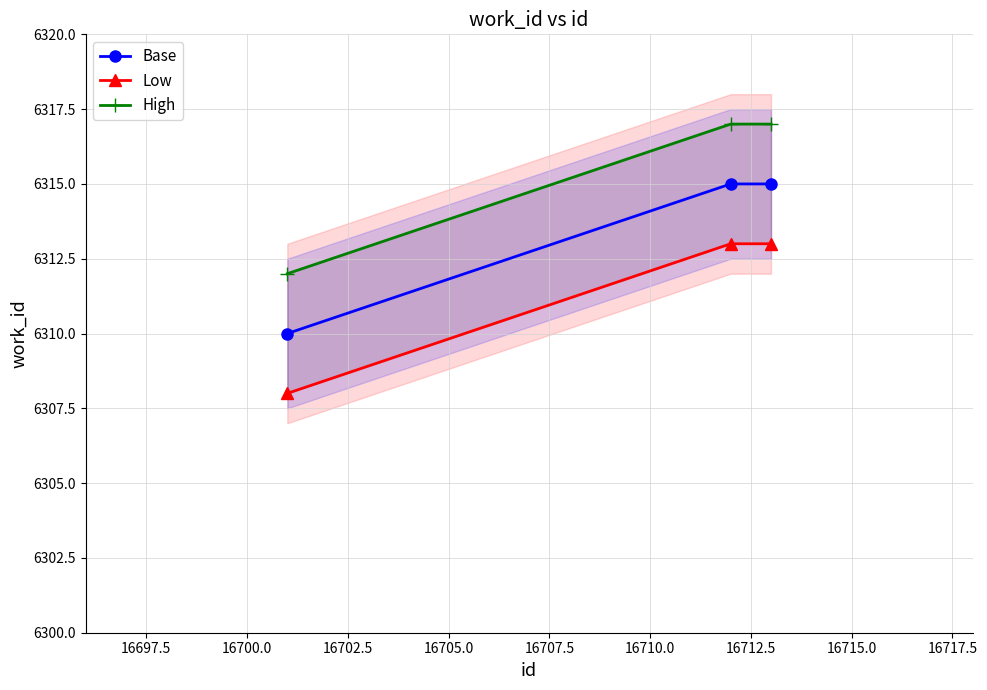

How many data points in Low are less than 6313?

1